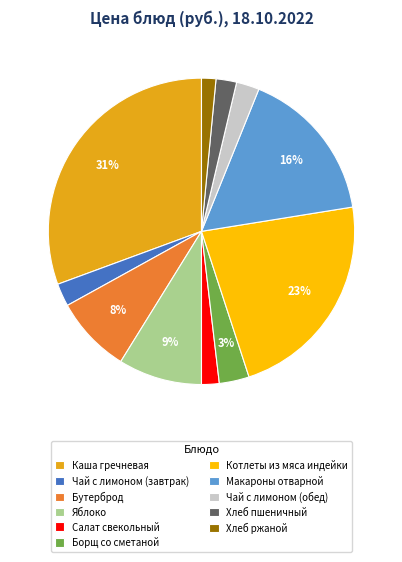

True or false: Чай с лимоном (завтрак) accounts for 2% of the total.

True